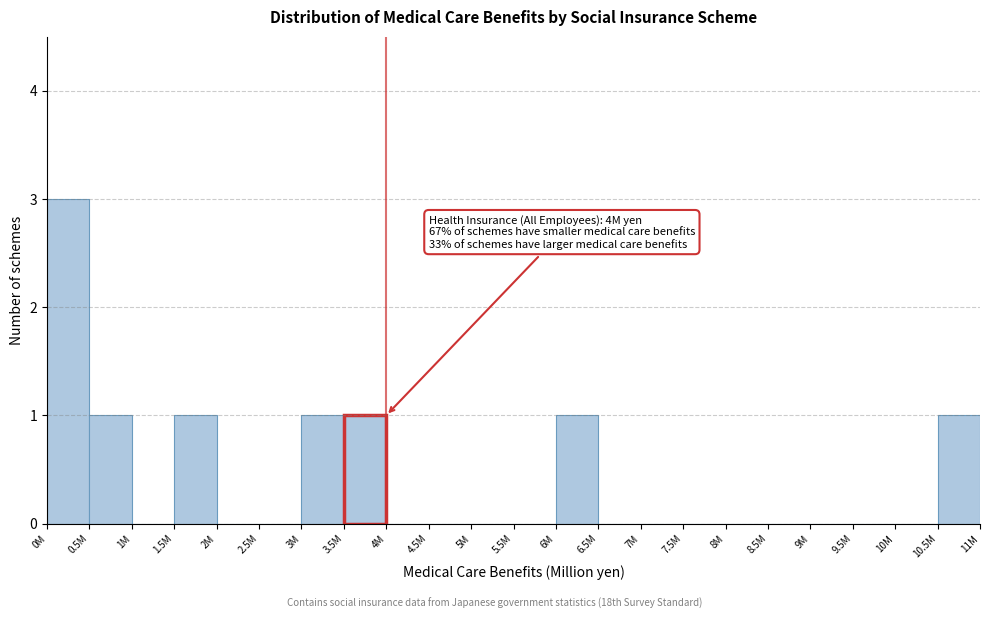

Reading right to left, transcribe all the data shown in this chart.

10.5M=1	10M=0	9.5M=0	9M=0	8.5M=0	8M=0	7.5M=0	7M=0	6.5M=0	6M=1	5.5M=0	5M=0	4.5M=0	4M=0	3.5M=1	3M=1	2.5M=0	2M=0	1.5M=1	1M=0	0.5M=1	0M=3